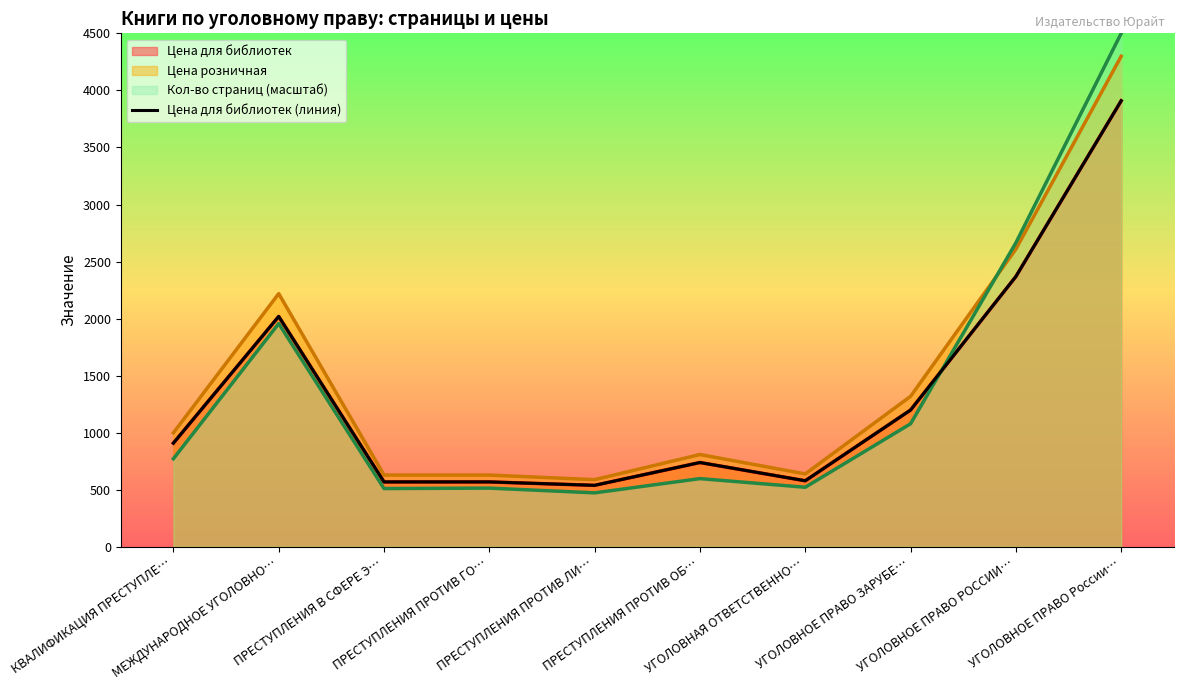

At which label is the value closest to 2224?

УГОЛОВНОЕ ПРАВО РОССИИ…